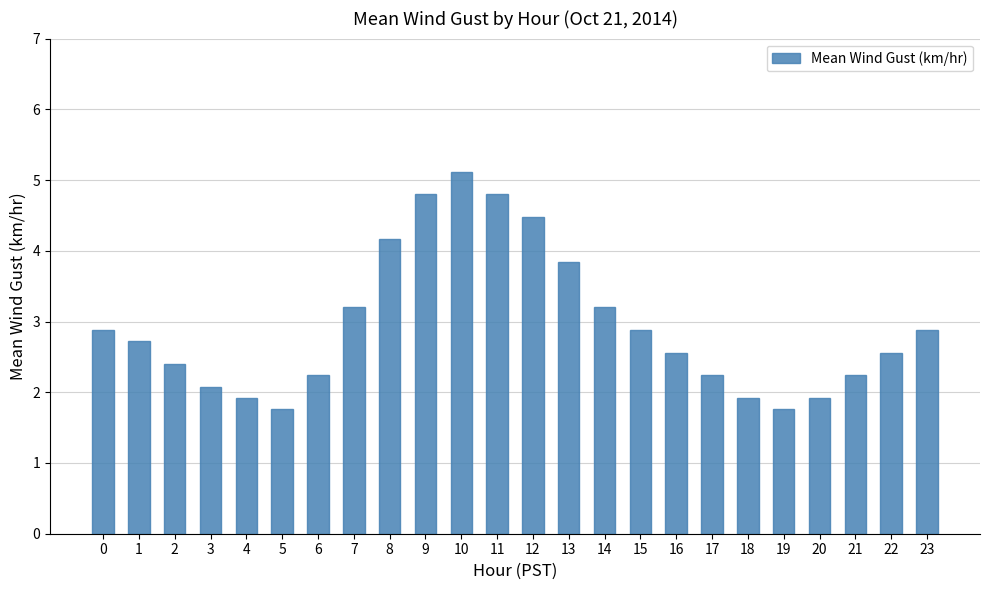

What is the difference between the maximum and minimum values?

3.4